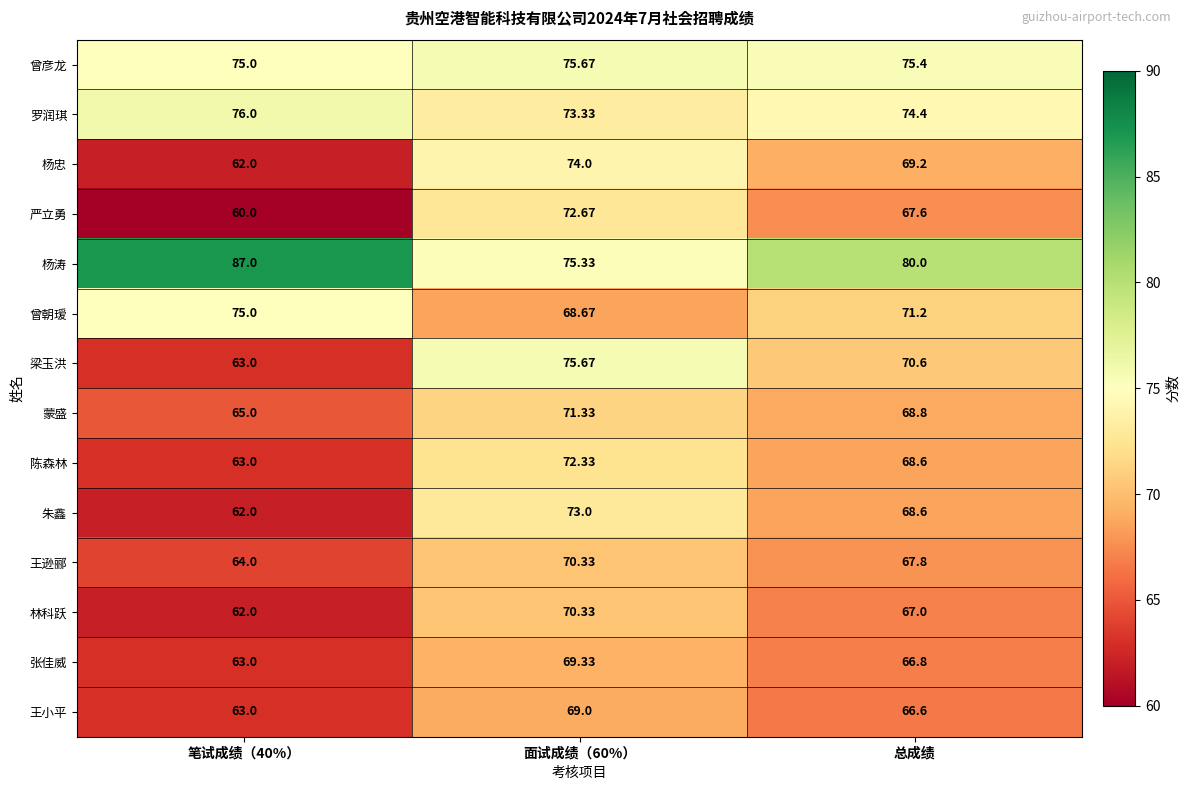

Which series has the largest total across all categories?

杨涛